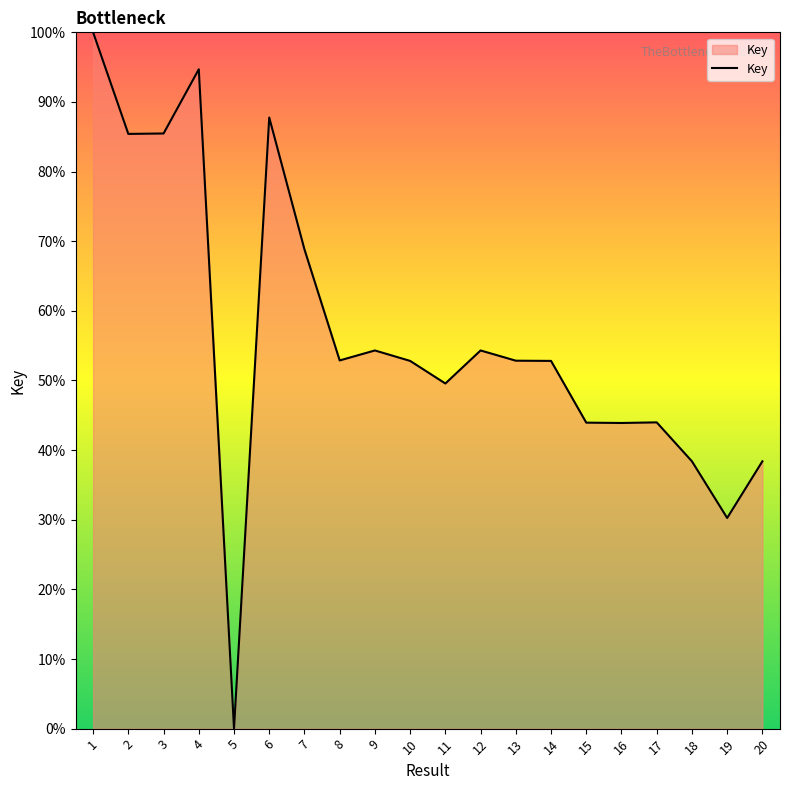

What value does the data have at 2?

85.4